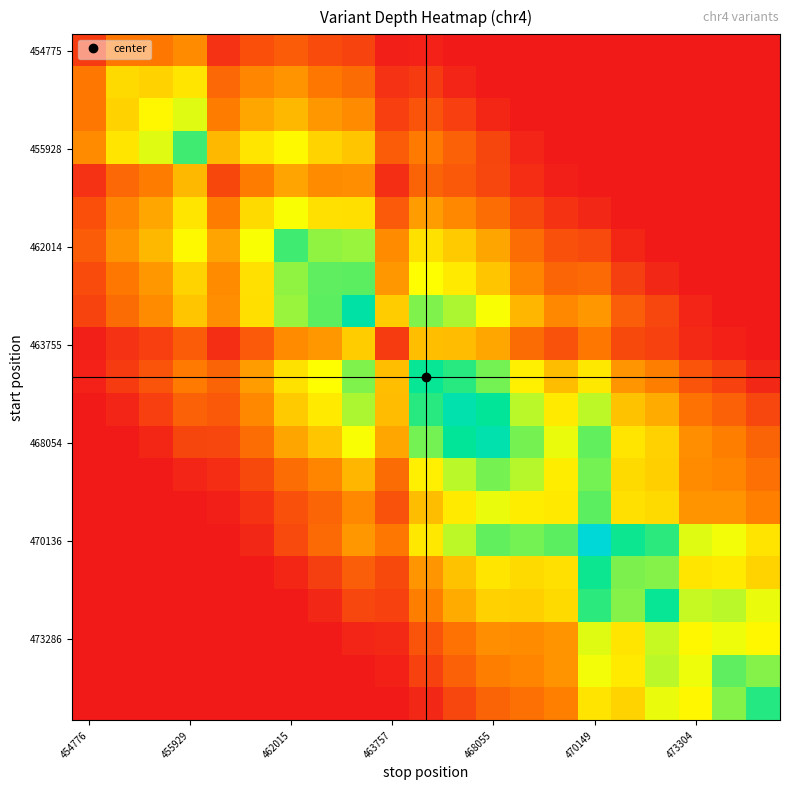

Which series has the largest total across all categories?

470136